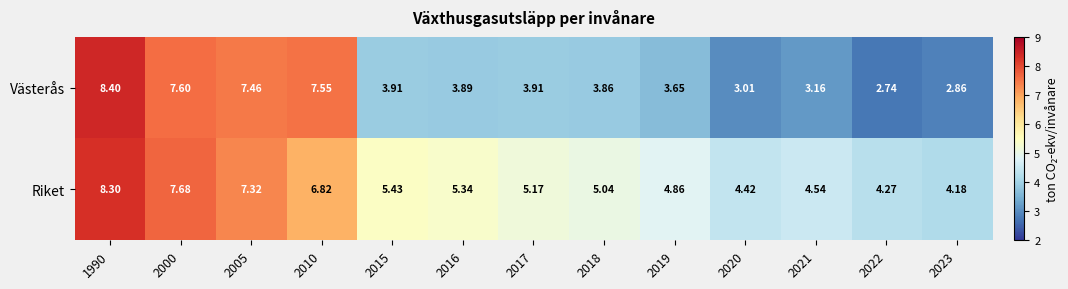

At 2000, list the series in order from smallest to largest.

Västerås, Riket